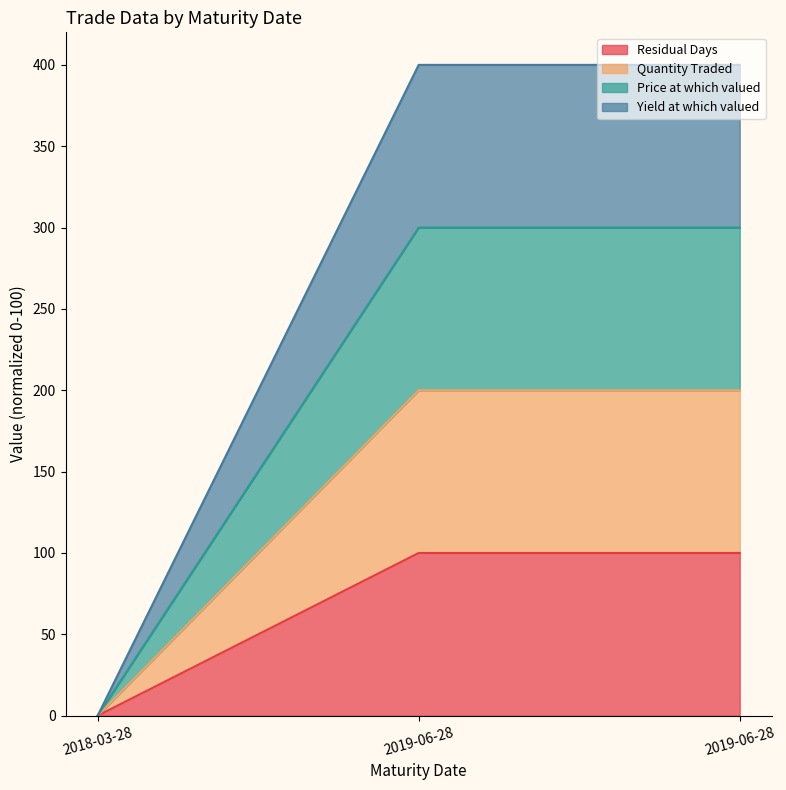

List the labels in order of Residual Days value, largest first.

2019-06-28, 2019-06-28, 2018-03-28